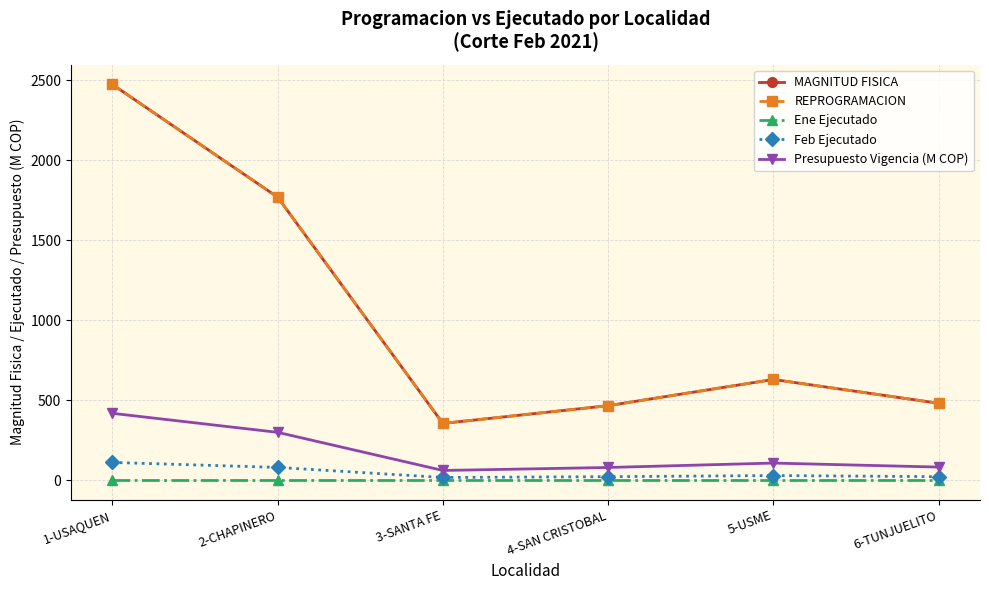

Does the chart have visible grid lines?

Yes